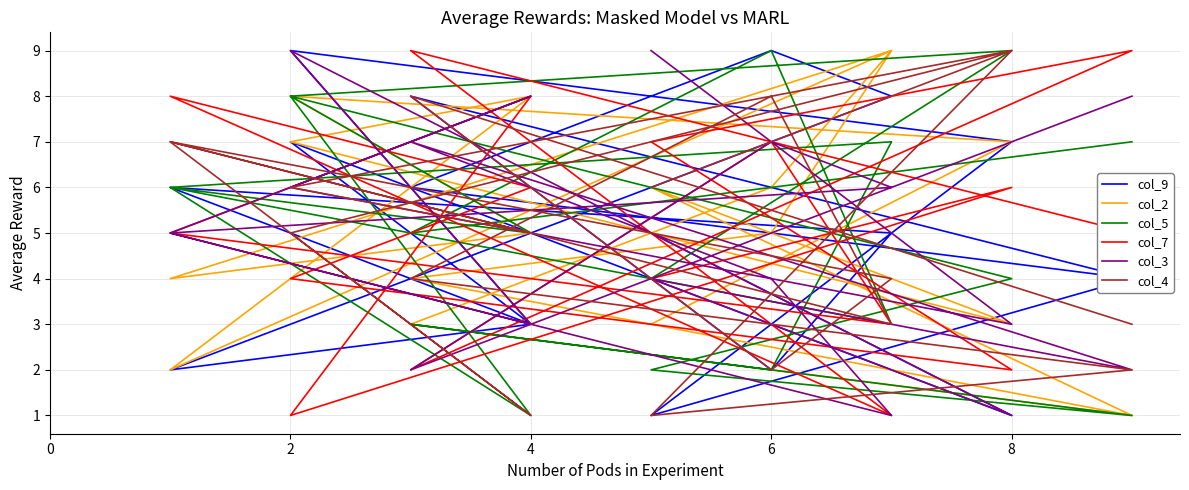

Where is the first local minimum for col_4?

4